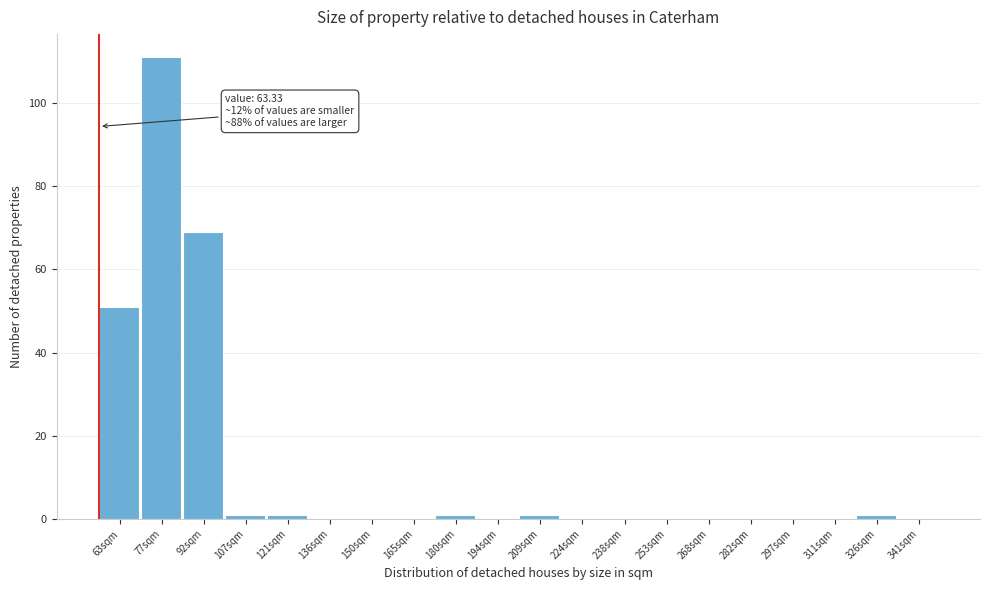

Reading left to right, list all the values displayed in this chart.

63sqm=51	77sqm=111	92sqm=69	107sqm=1	121sqm=1	136sqm=0	150sqm=0	165sqm=0	180sqm=1	194sqm=0	209sqm=1	224sqm=0	238sqm=0	253sqm=0	268sqm=0	282sqm=0	297sqm=0	311sqm=0	326sqm=1	341sqm=0